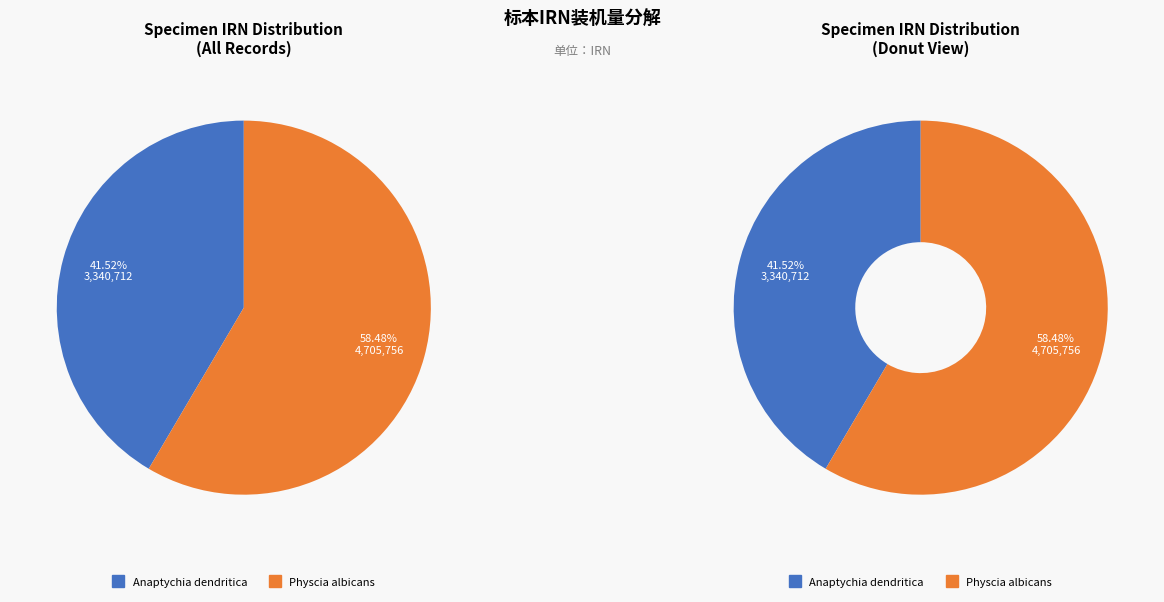

To the nearest percent, what is the combined percentage of Physcia albicans and Anaptychia dendritica?

100%